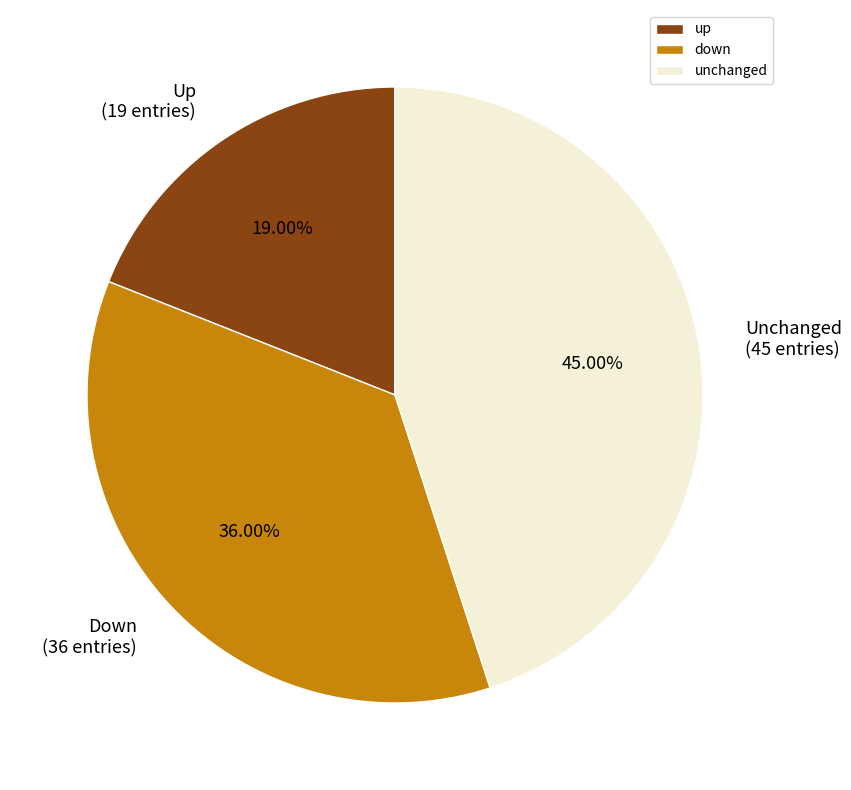

What is the largest slice in the pie chart?

unchanged